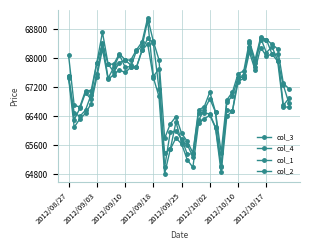

True or false: col_3 has more than 2 points higher than both neighbors.

True